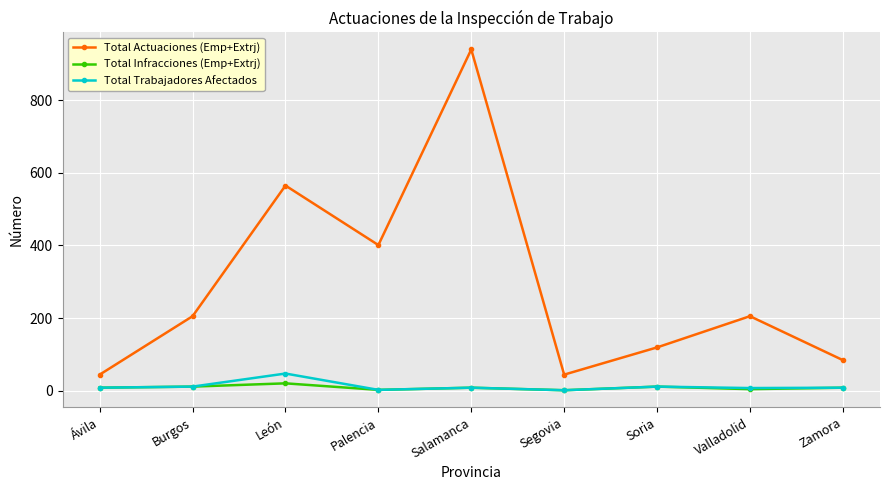

What is the highest value of the Total Infracciones (Emp+Extrj) series?

20